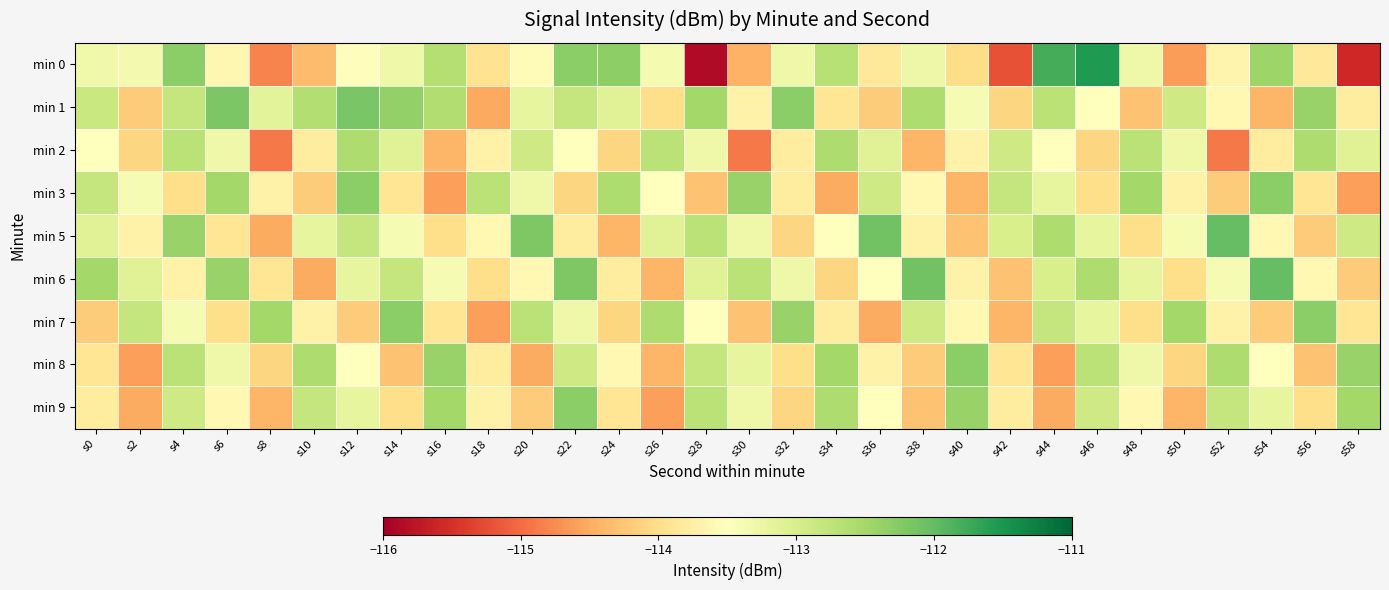

At how many categories does at least one series exceed -114?

30